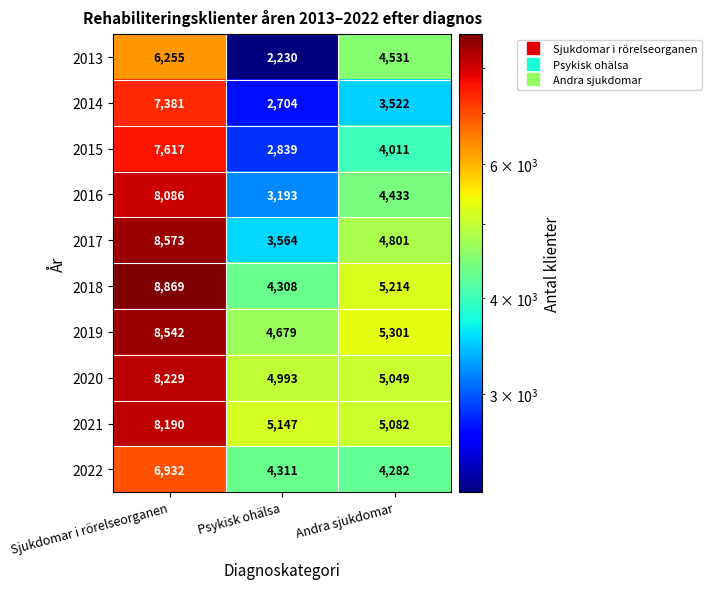

At which label does 2019 first exceed 5301?

Sjukdomar i rörelseorganen